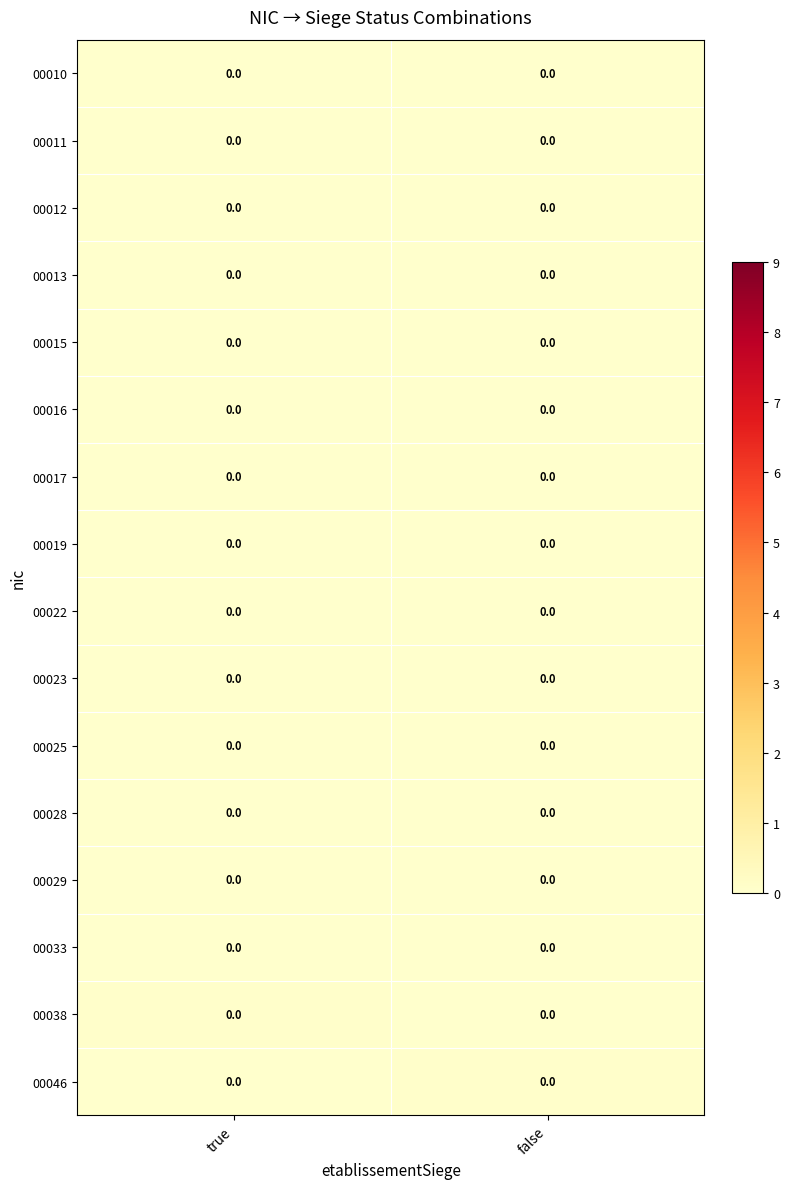

List the series in order of their peak value, highest first.

00046, 00038, 00033, 00029, 00028, 00025, 00023, 00022, 00019, 00017, 00016, 00015, 00013, 00012, 00011, 00010